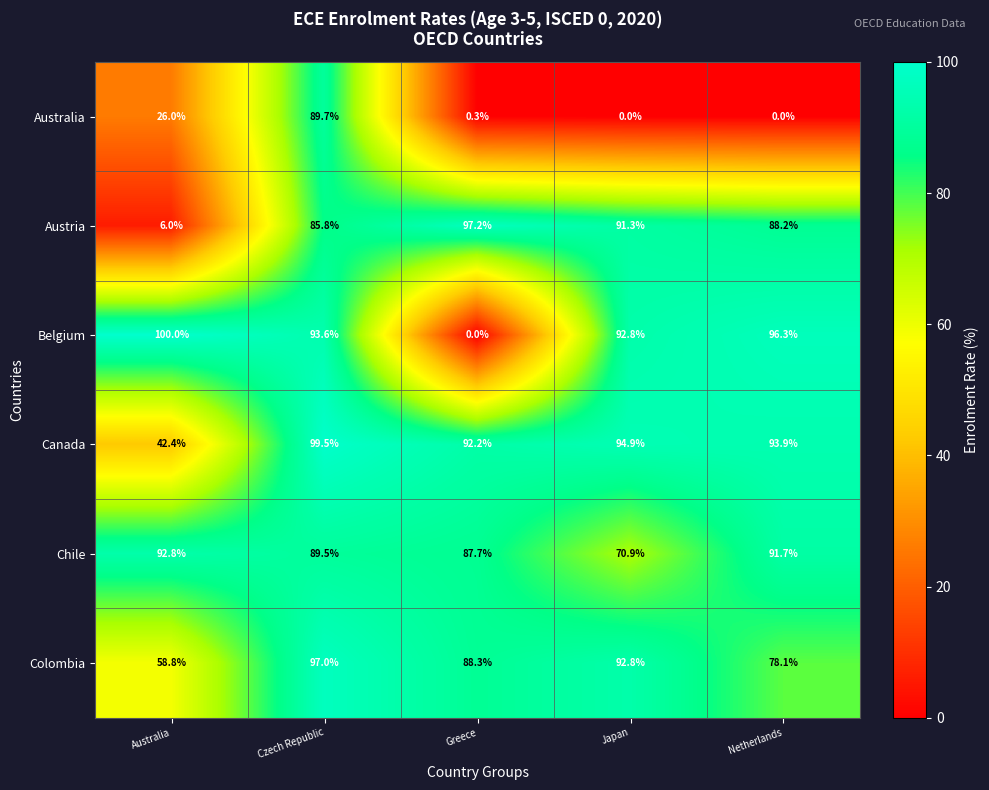

Is it true that Belgium equals 136.7 at Japan?

False